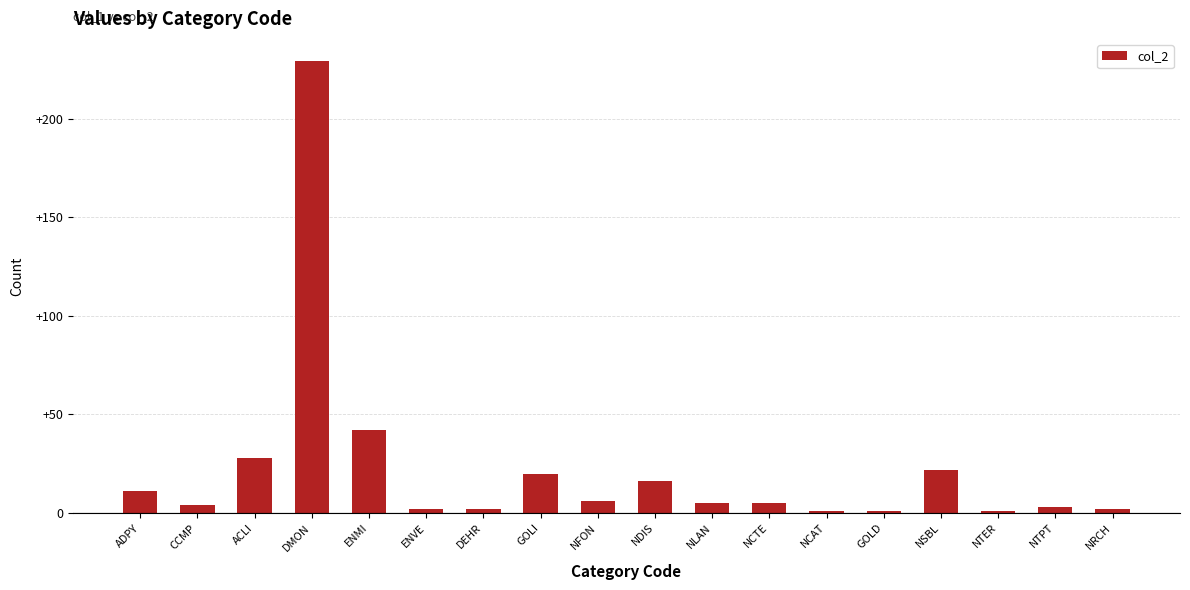

What is the label of the 3rd bar from the right?

NTER